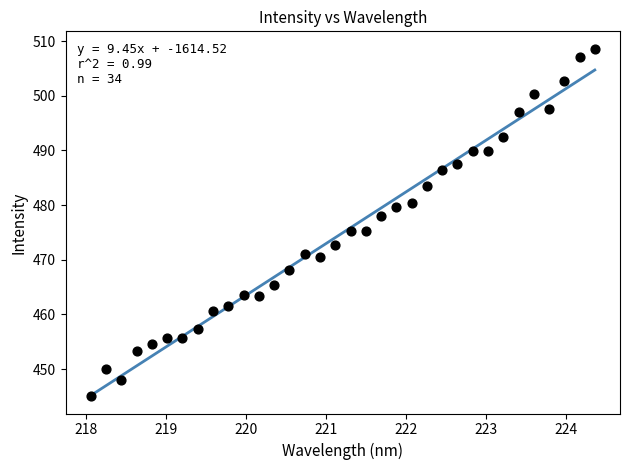

What is the range of Y values (max minus min)?

63.5